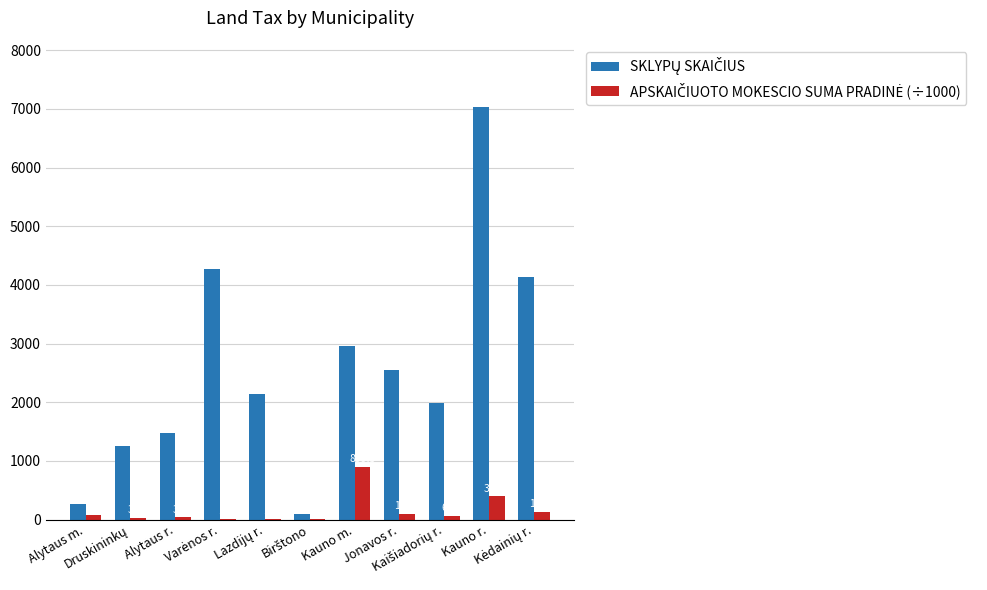

What is the greatest value displayed?

7038.0